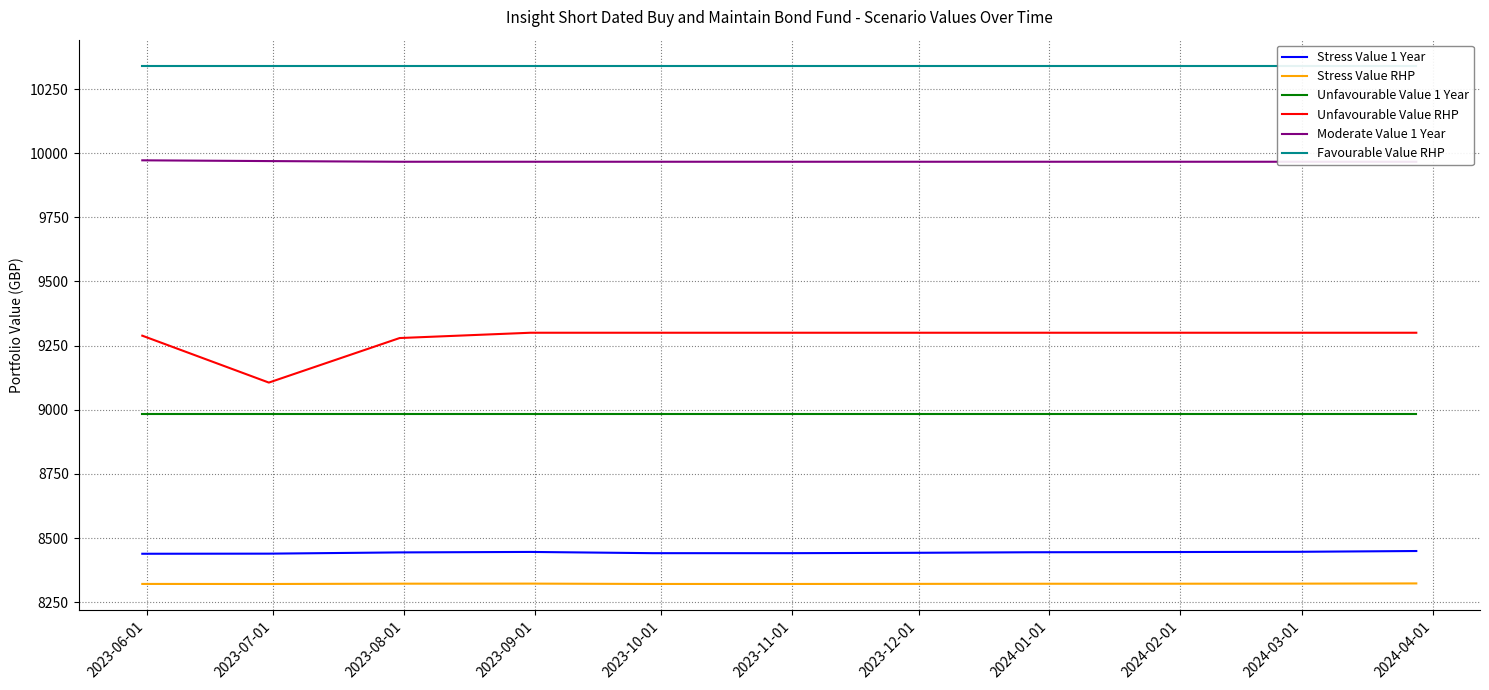

True or false: Unfavourable Value 1 Year and Stress Value RHP cross at least once.

False